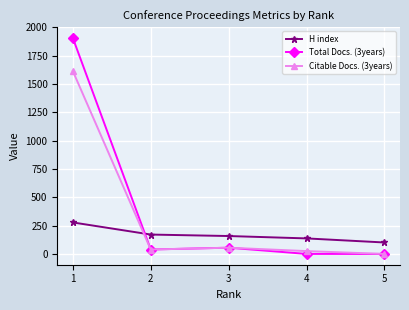

Reading left to right, list all the values displayed in this chart.

H index: 1=278	2=171	3=158	4=137	5=101
Total Docs. (3years): 1=1906	2=39	3=55	4=0	5=0
Citable Docs. (3years): 1=1614	2=39	3=55	4=25	5=0